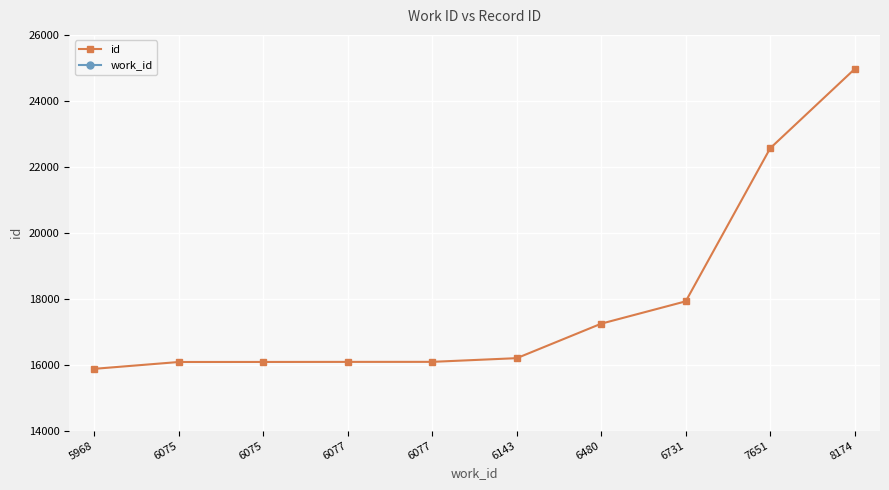

Is the value of id at 6731 greater than the value of work_id at 6075?

Yes